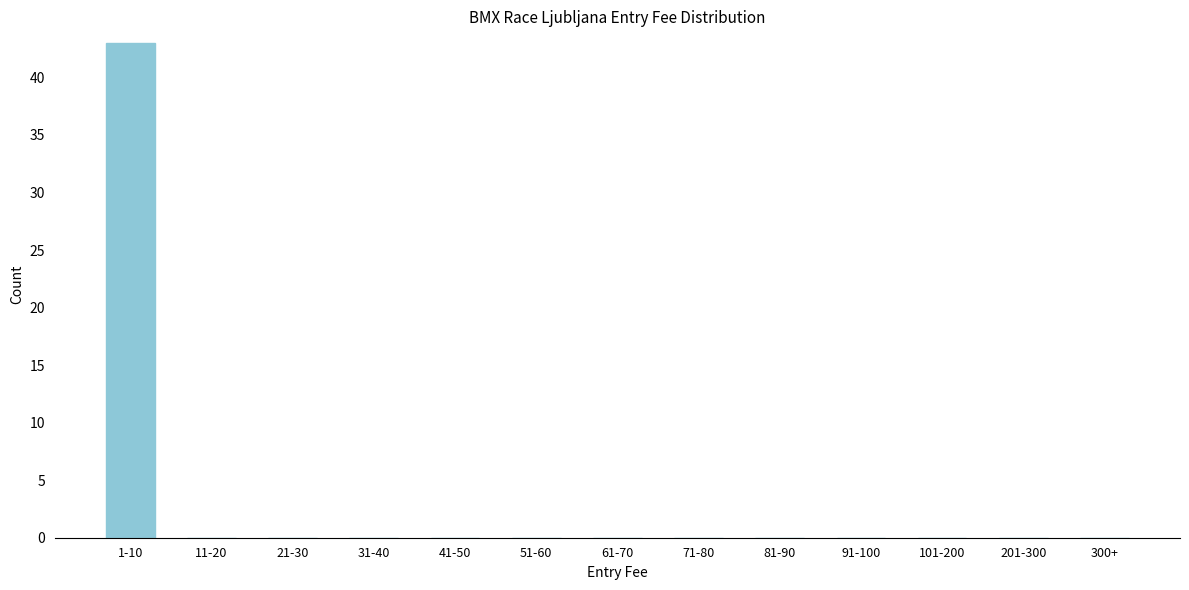

Reading left to right, transcribe all the data shown in this chart.

1-10=43	11-20=0	21-30=0	31-40=0	41-50=0	51-60=0	61-70=0	71-80=0	81-90=0	91-100=0	101-200=0	201-300=0	300+=0